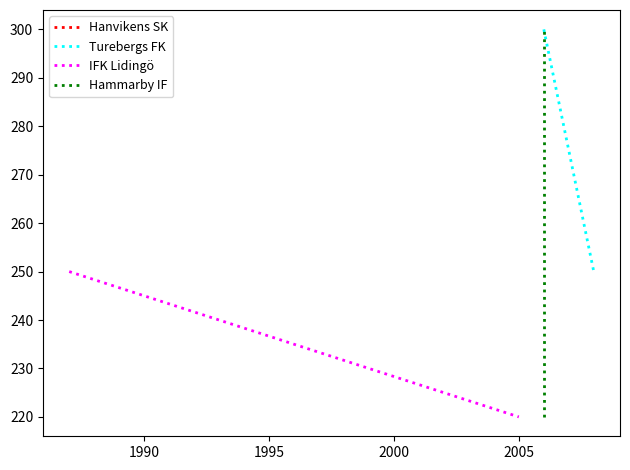

What is the average value?

255